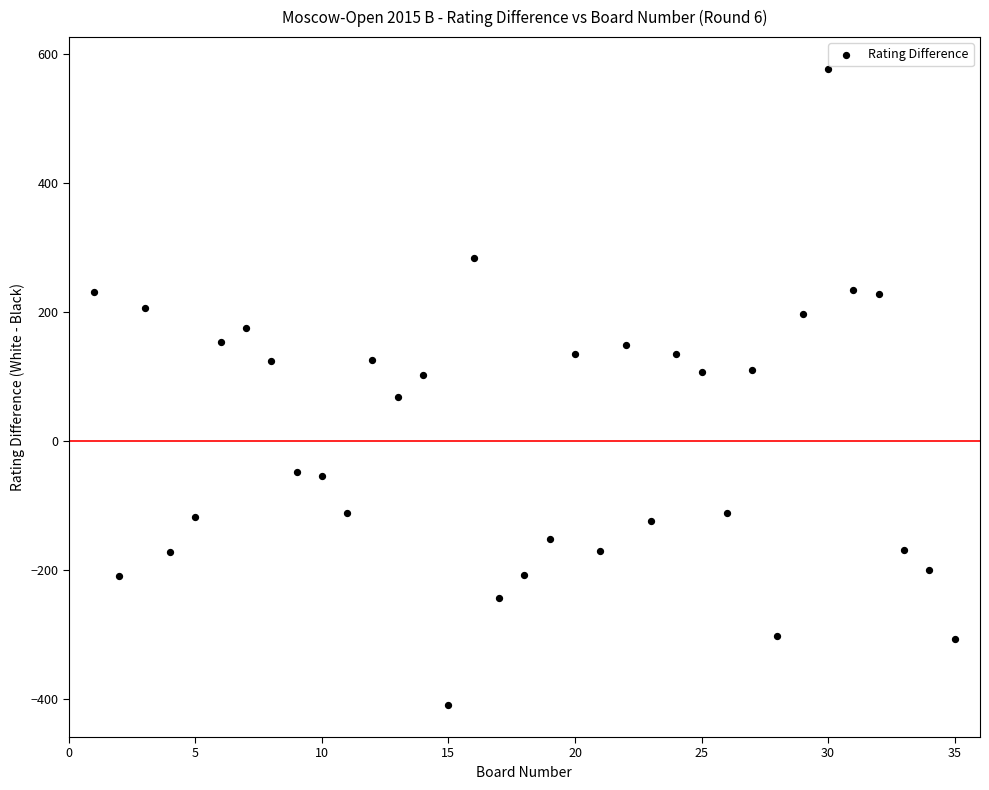

What is the range of Y values (max minus min)?

986